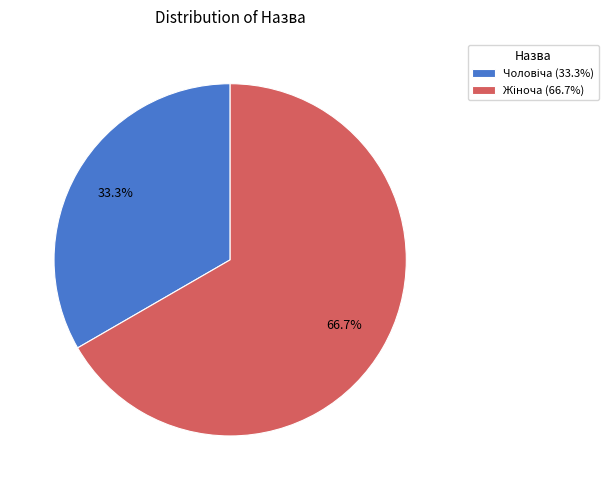

Count the number of slices in the pie.

2